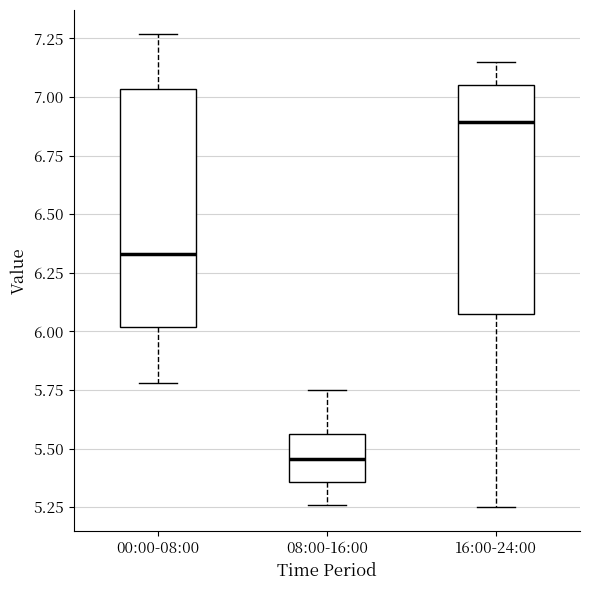

Reading left to right, read every box against the y-axis: the position of its median line, the range the box covers, and the ends of its whiskers. The values are not printed on the chart, so give them approximately, as read against the axis.

00:00-08:00: median 6.35, box 6.00 to 7.05, whiskers 5.80 to 7.25
08:00-16:00: median 5.45, box 5.35 to 5.55, whiskers 5.25 to 5.75
16:00-24:00: median 6.90, box 6.10 to 7.05, whiskers 5.25 to 7.15